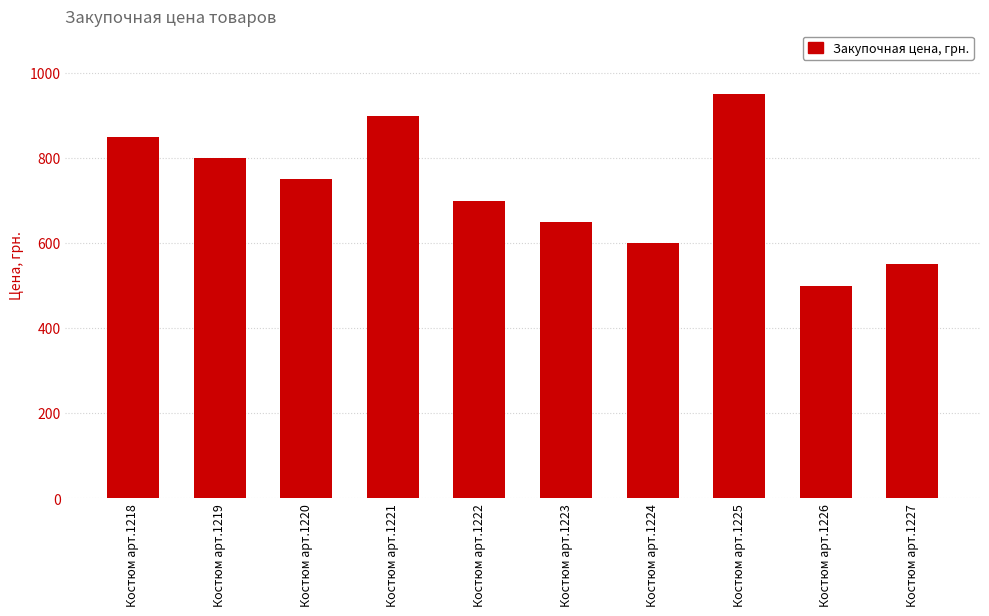

What is the maximum value shown in the chart?

950